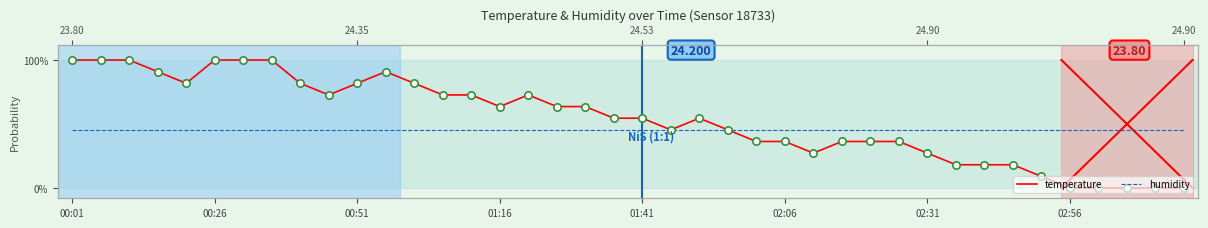

At which category is the sum across all series the highest?

00:01